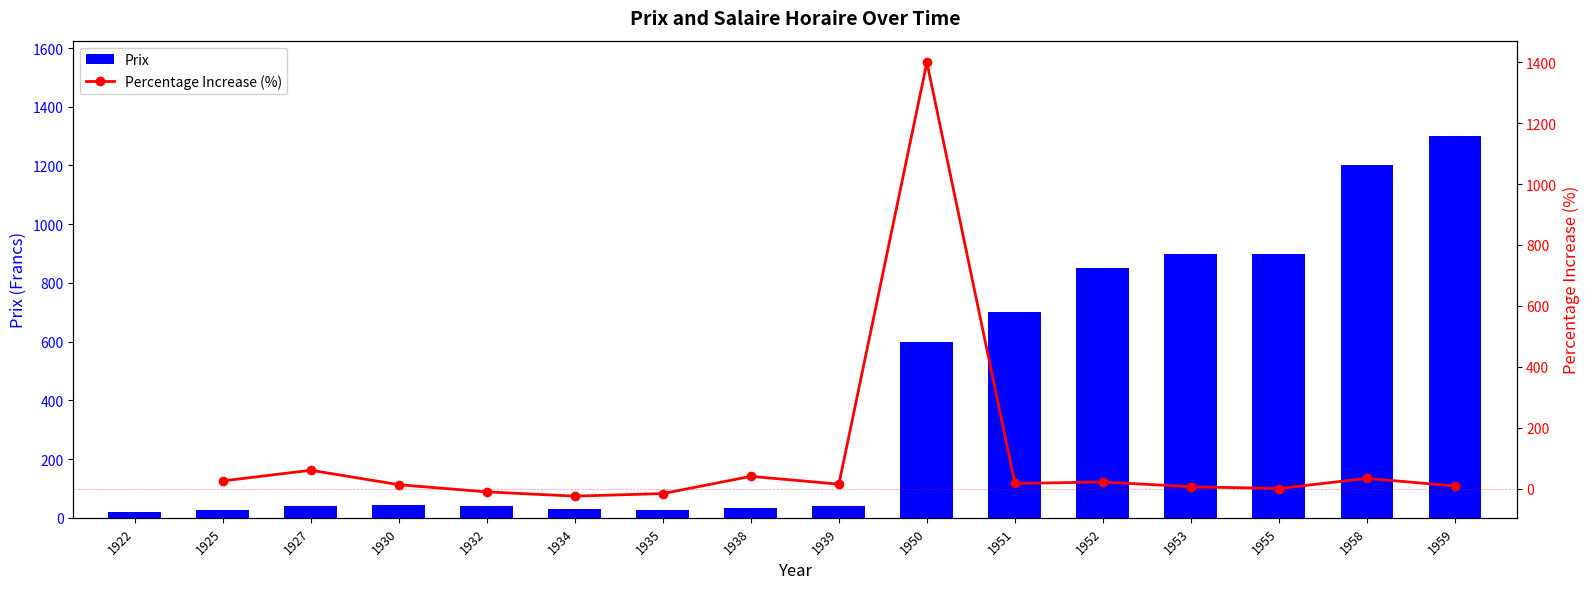

At which category does the chart reach its peak across all series?

1959